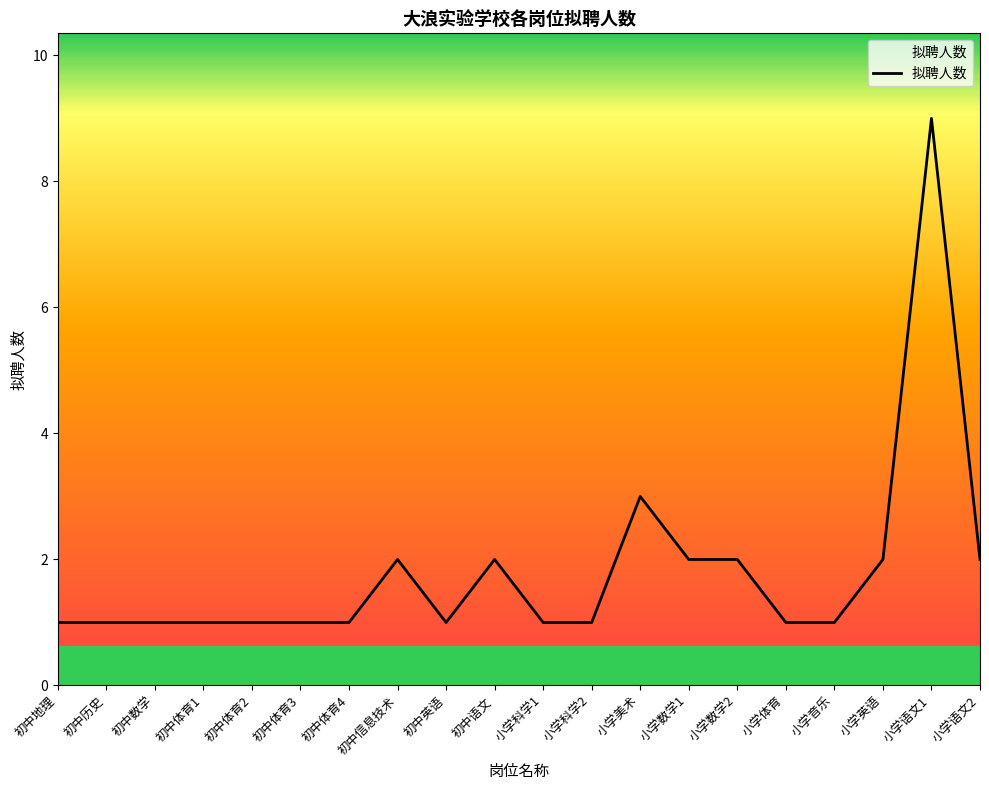

Approximately how many times larger is the value at 小学美术 compared to 小学数学1?

1.5